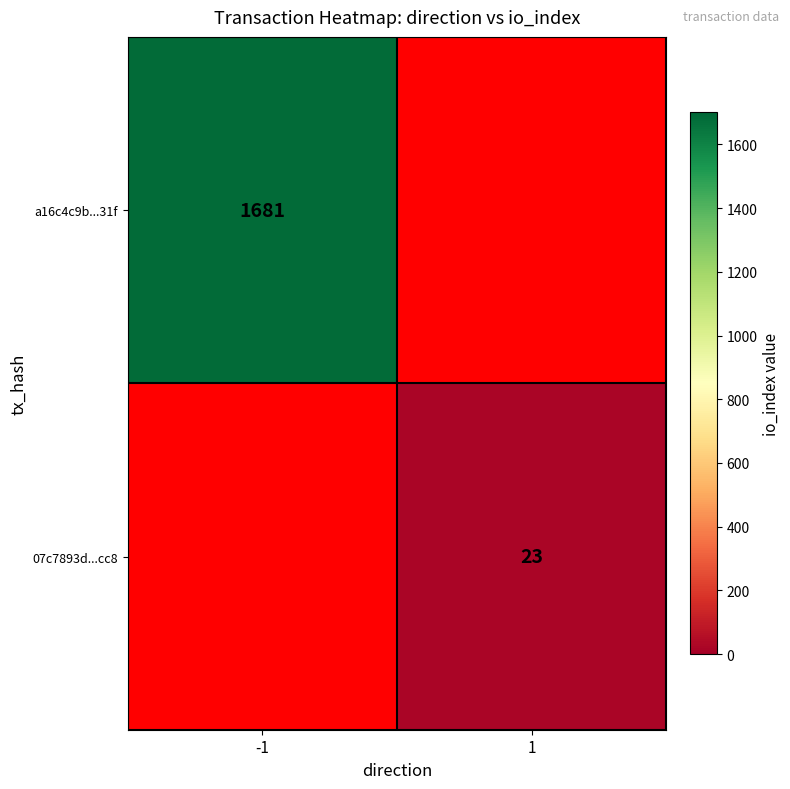

Is it true that 07c7893d...cc8 equals 10 at 1?

False